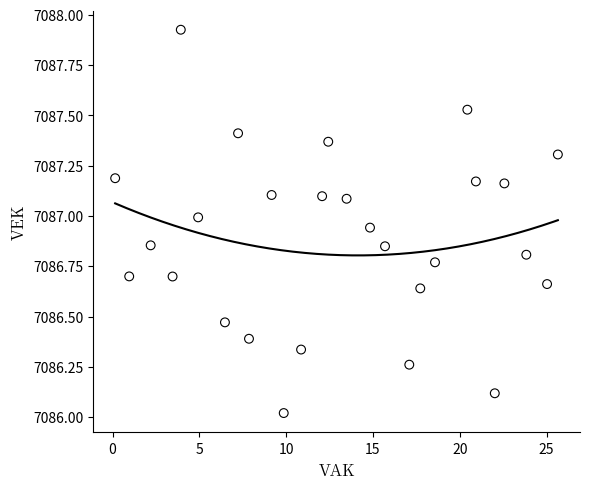

What is the range of Y values (max minus min)?

1.9